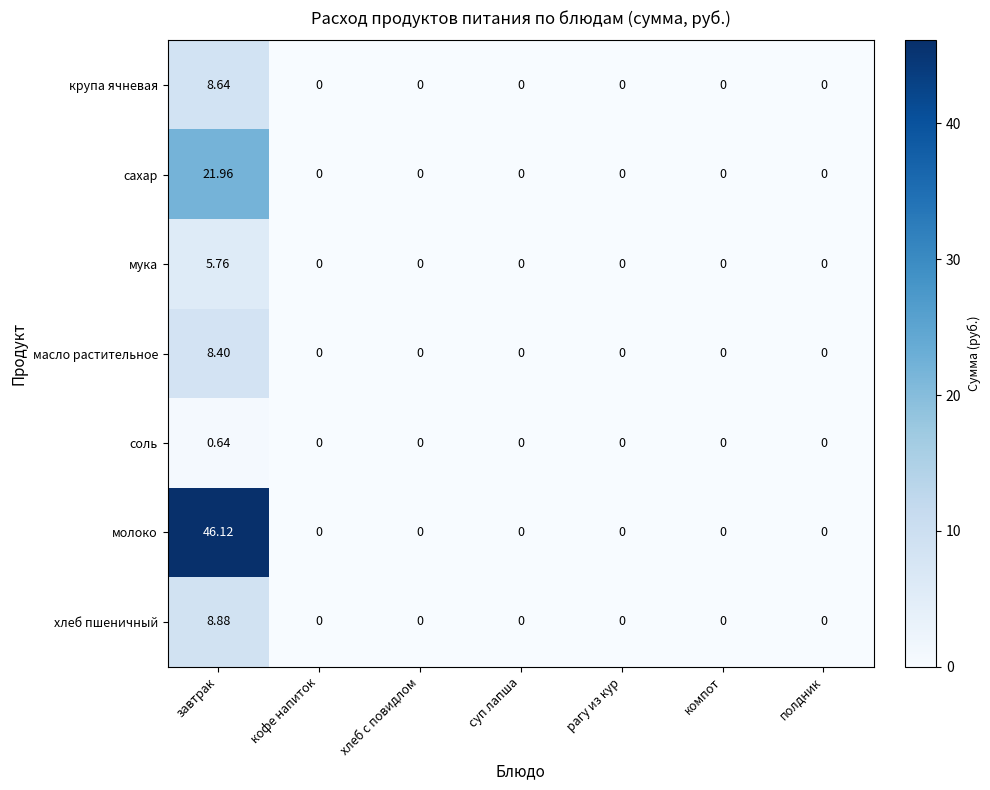

At which category is the sum across all series the highest?

завтрак